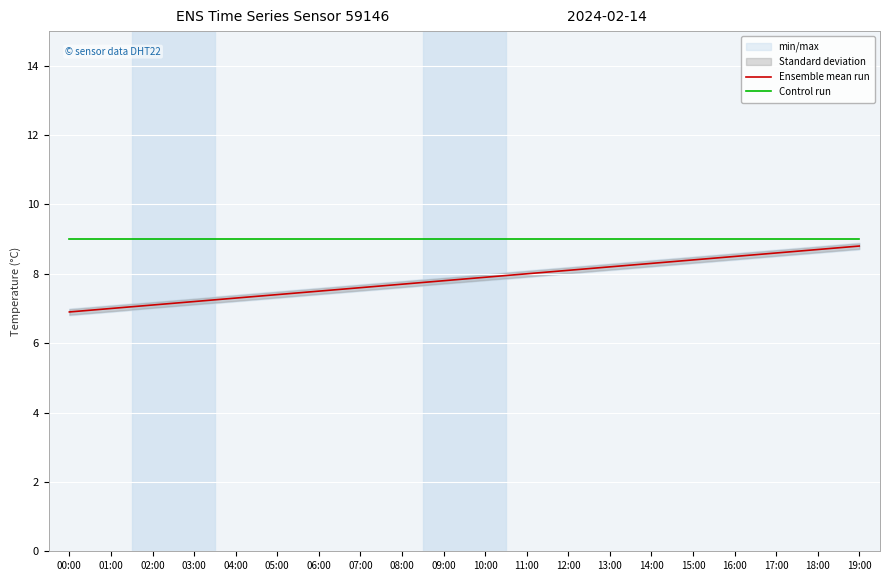

Which category has the lowest value across all series?

00:00